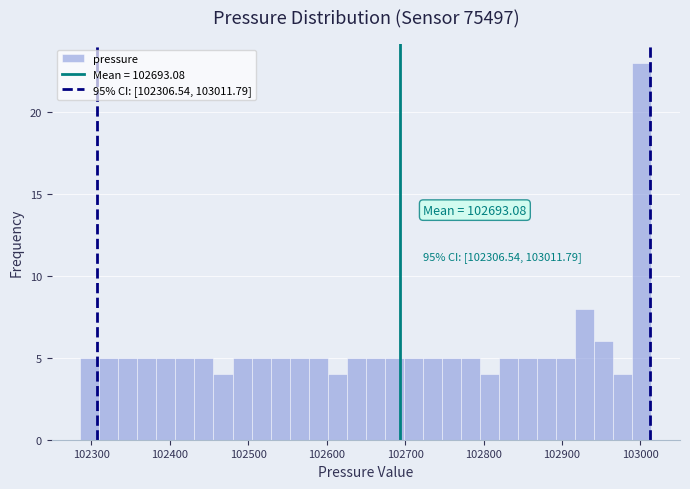

Around what value on the x-axis is the tallest bar? Give the approximate position of its centre, as read against the axis.

103000